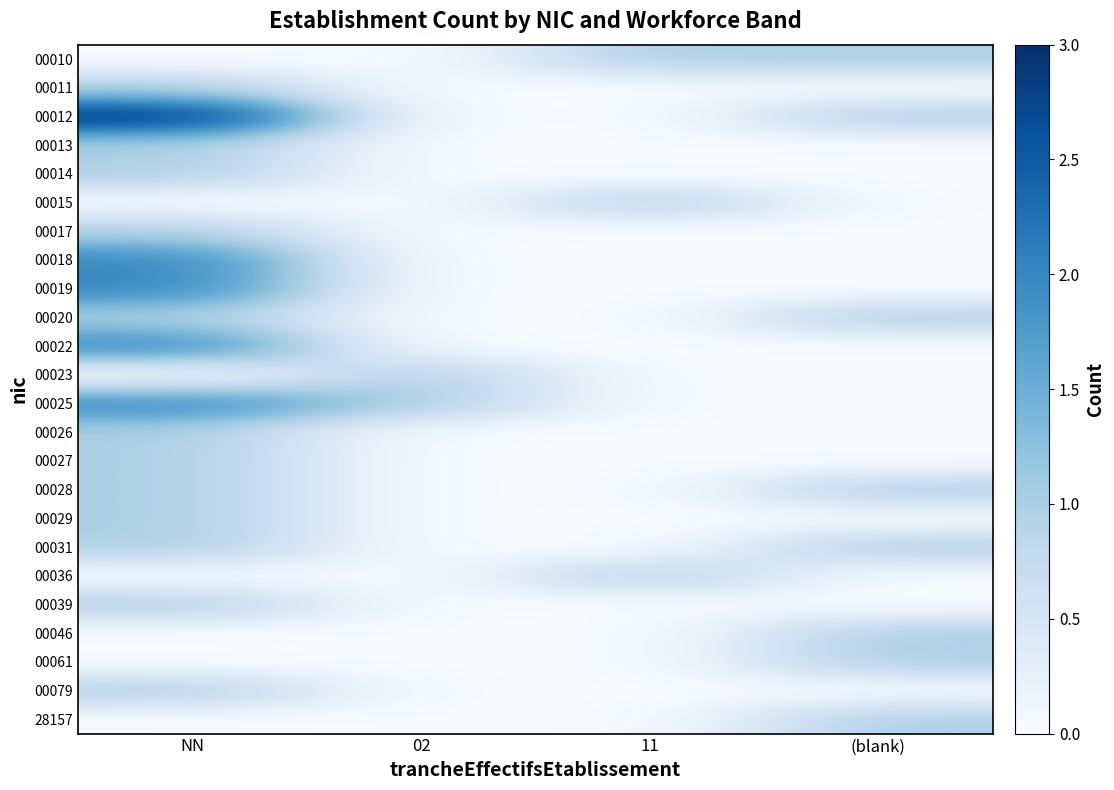

Which series has the widest spread of values?

00012